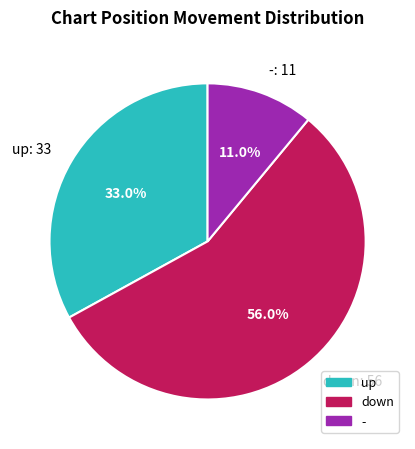

What is the ratio of the value at down: 56 to the value at -: 11?

5.1